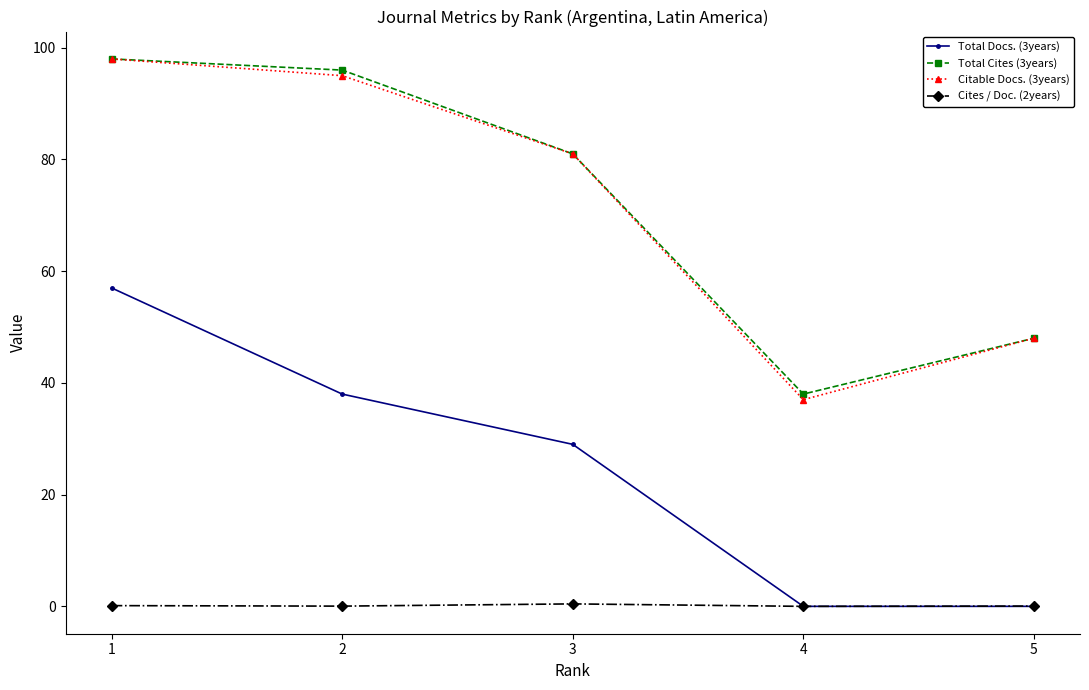

What is the sum of the Citable Docs. (3years) values at 1 and 4?

135.0